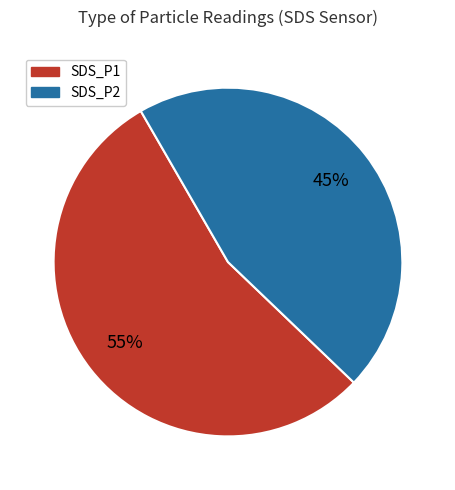

To the nearest percent, what is the average slice percentage?

50%